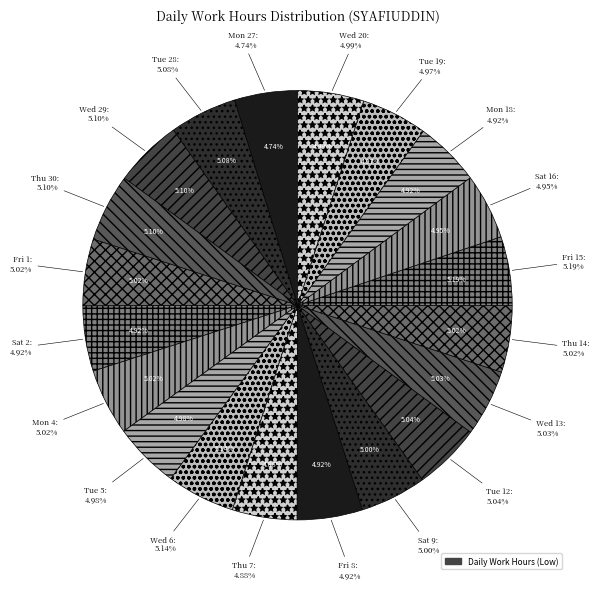

Is Tue 12 the majority of the pie?

No